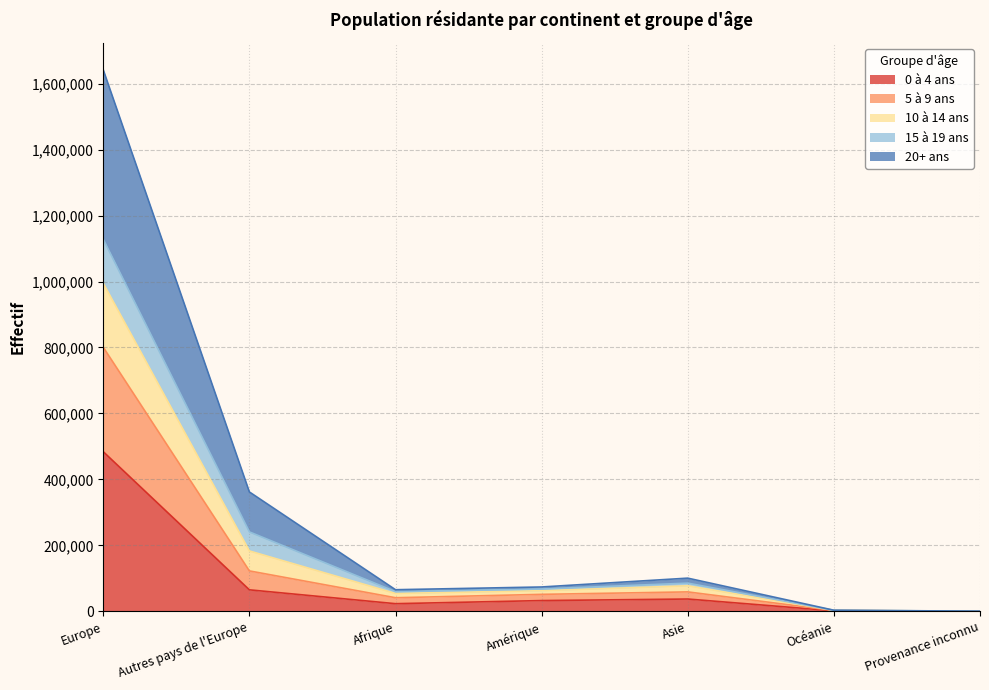

What is the value of the 0 à 4 ans point at the 4th from the left?

32881